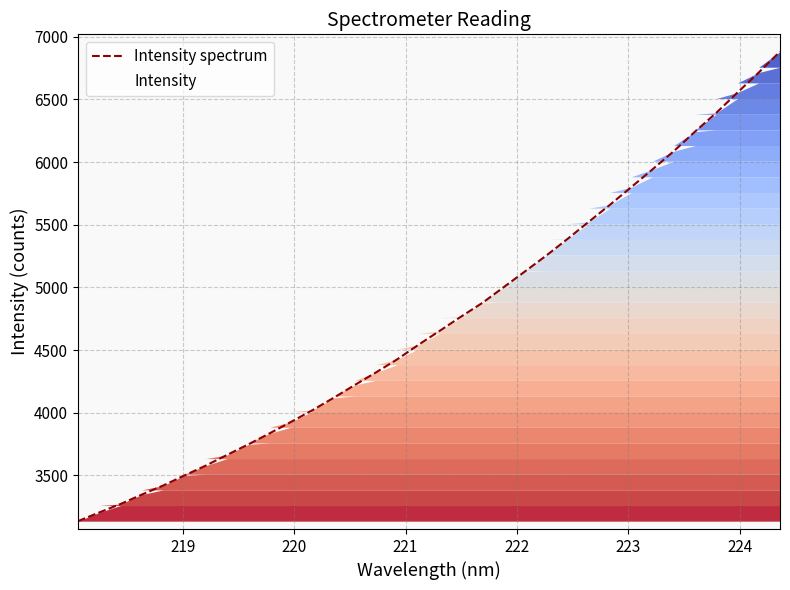

What is the difference between the maximum and minimum values?

3747.2